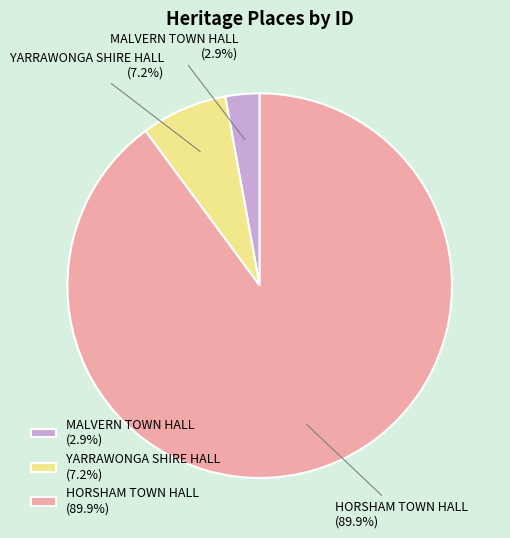

How much of the chart is everything except HORSHAM TOWN HALL?

10.1%